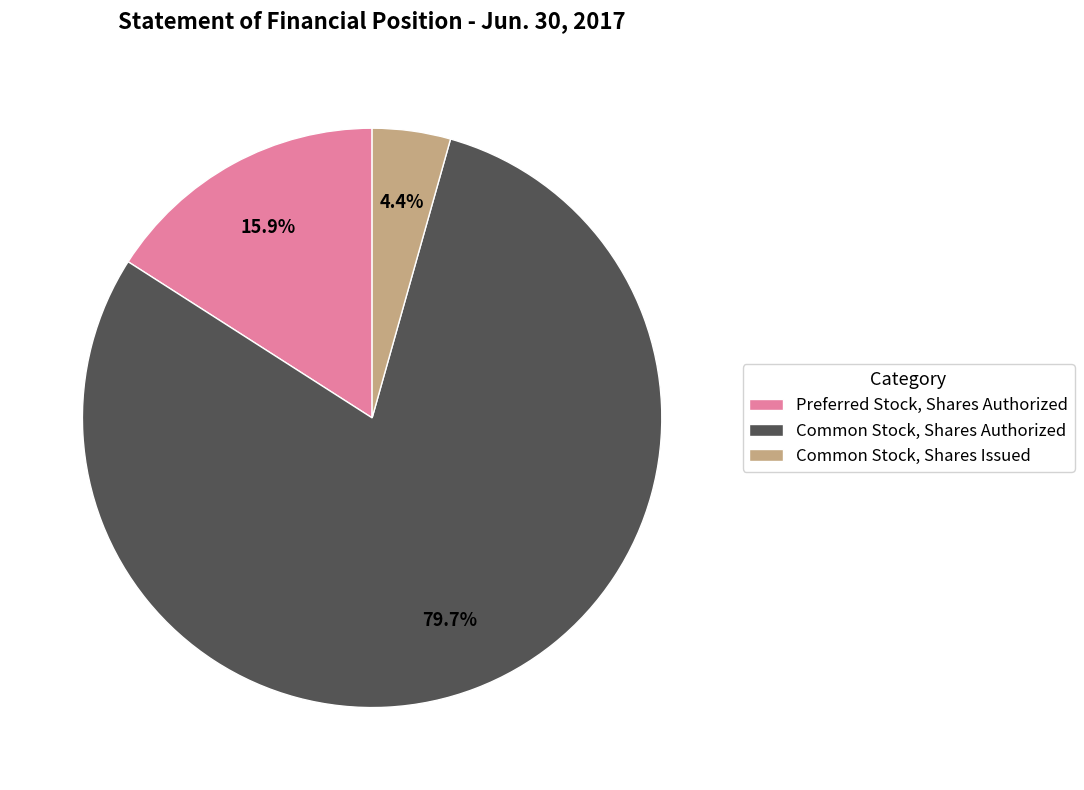

Which slice is the smallest?

Common Stock, Shares Issued